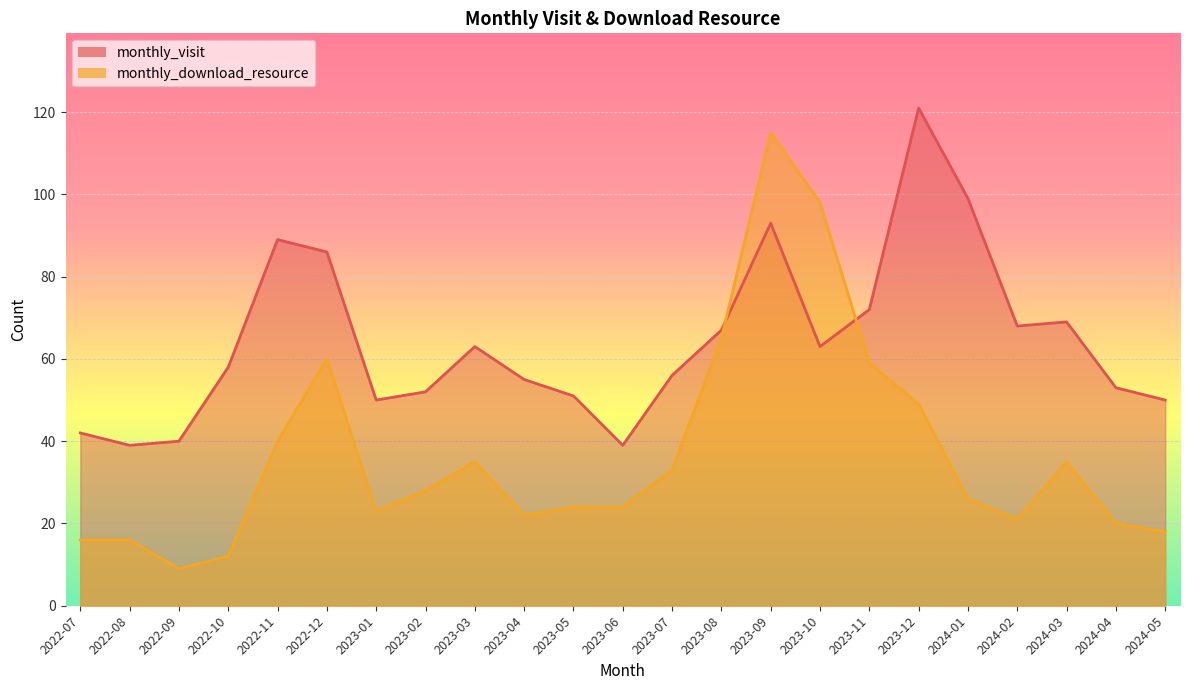

At which label is monthly_download_resource closest to 62?

2022-12